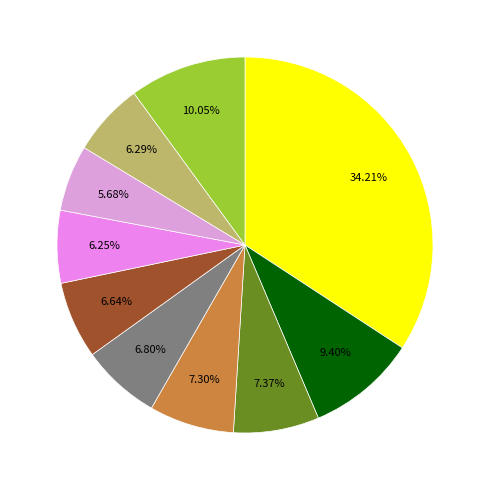

Is there a majority slice in this chart?

No